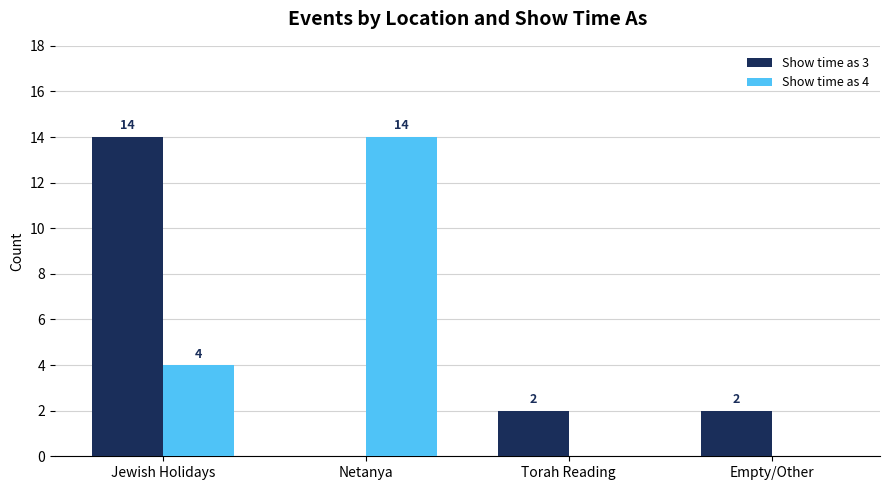

At which category is the sum across all series the highest?

Jewish Holidays